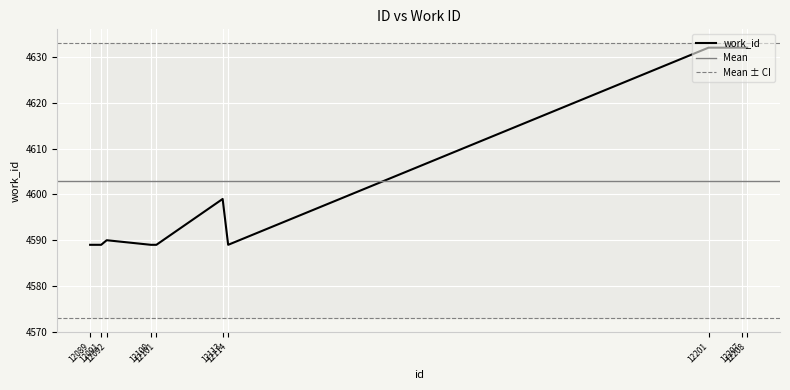

Between 12101 and 12207, which is larger?

12207